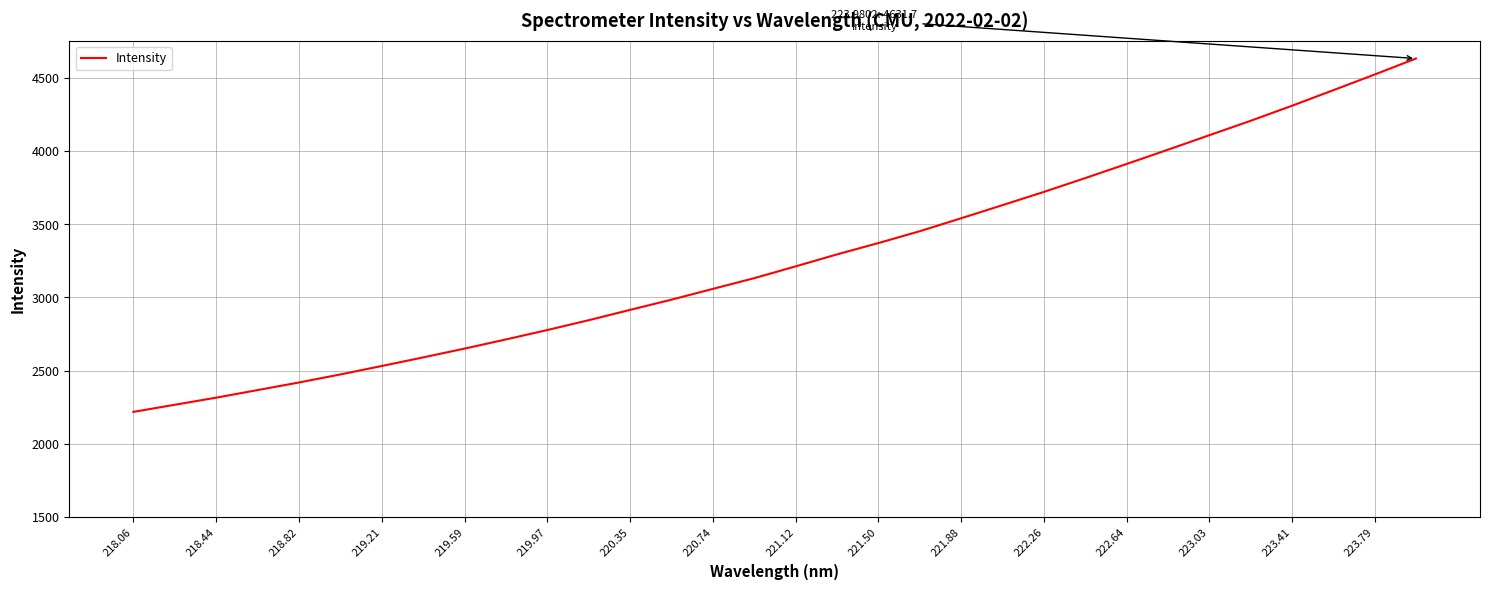

How many lines are shown in the chart?

1